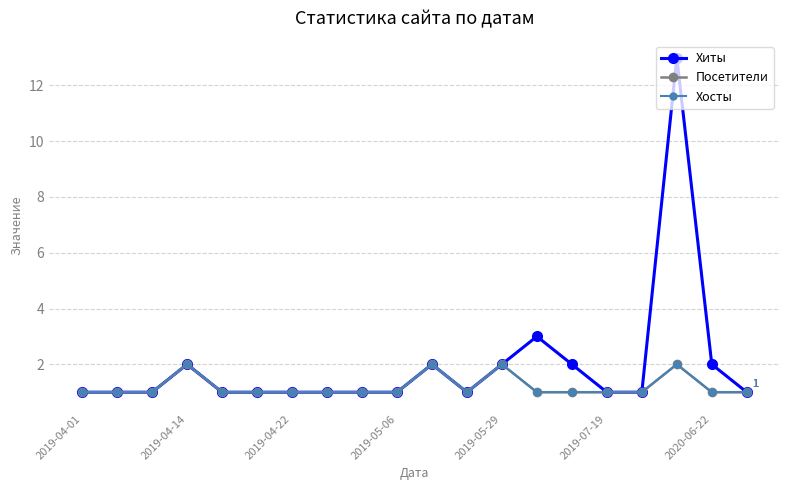

Which series has the largest total across all categories?

Хиты